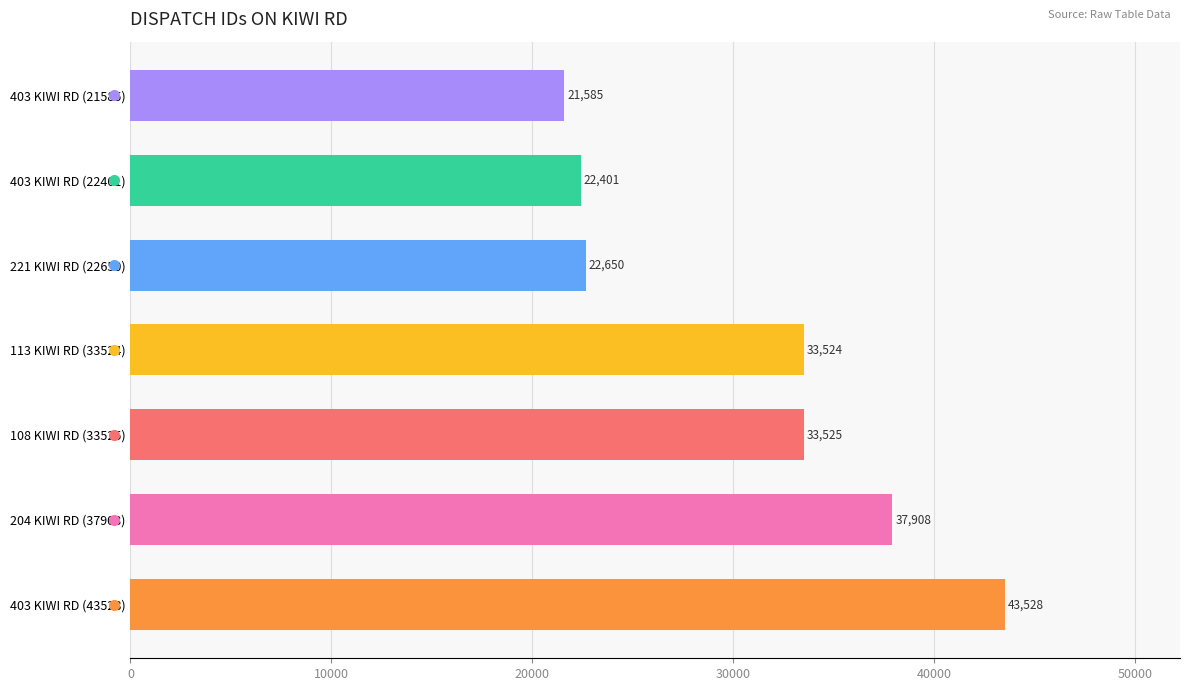

Reading bottom to top, list all the values displayed in this chart.

43528	37908	33525	33524	22650	22401	21585